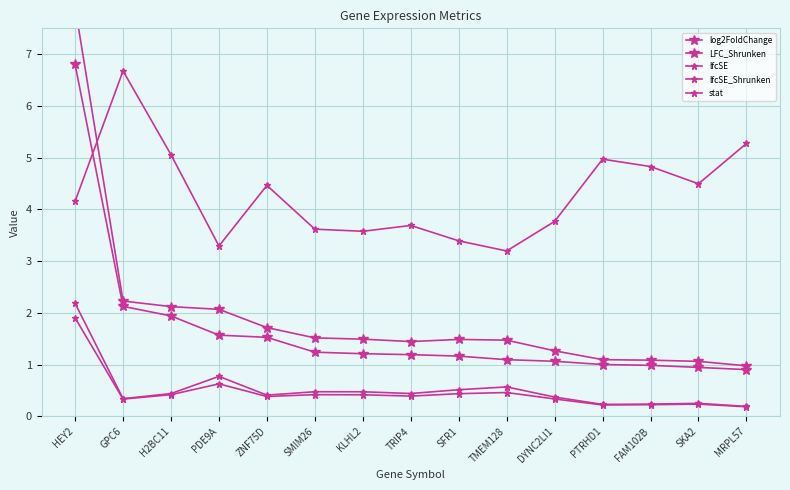

In stat, how many points are lower than both neighbors (excluding endpoints)?

4